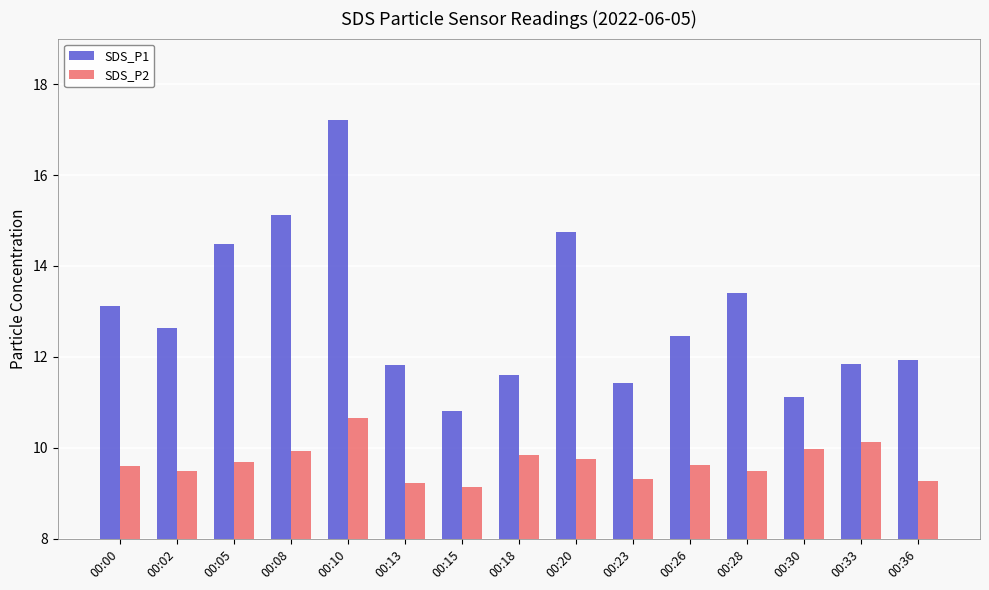

How many values in the SDS_P1 series exceed 12?

8